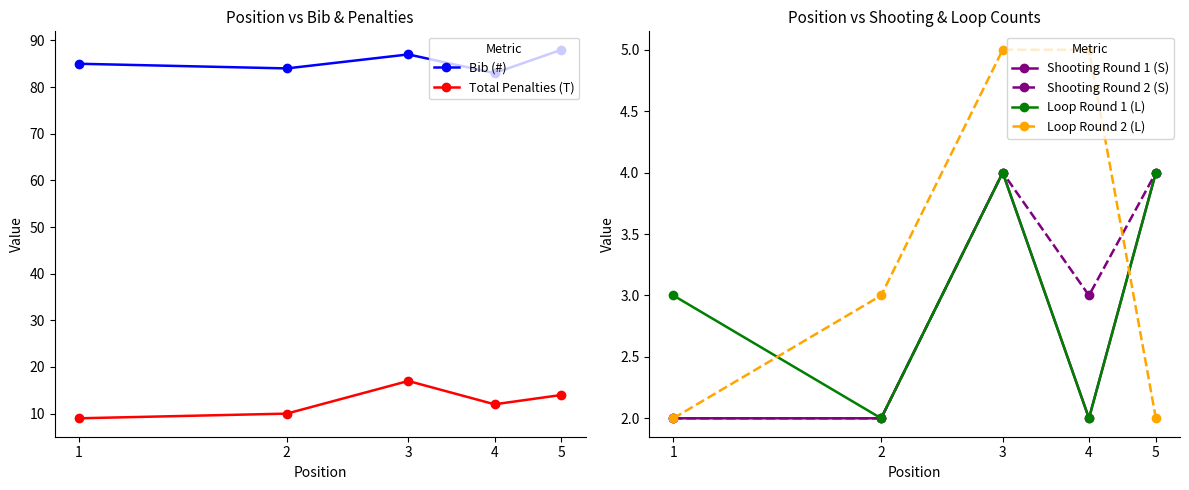

What is the sum of all Total Penalties (T) values?

62